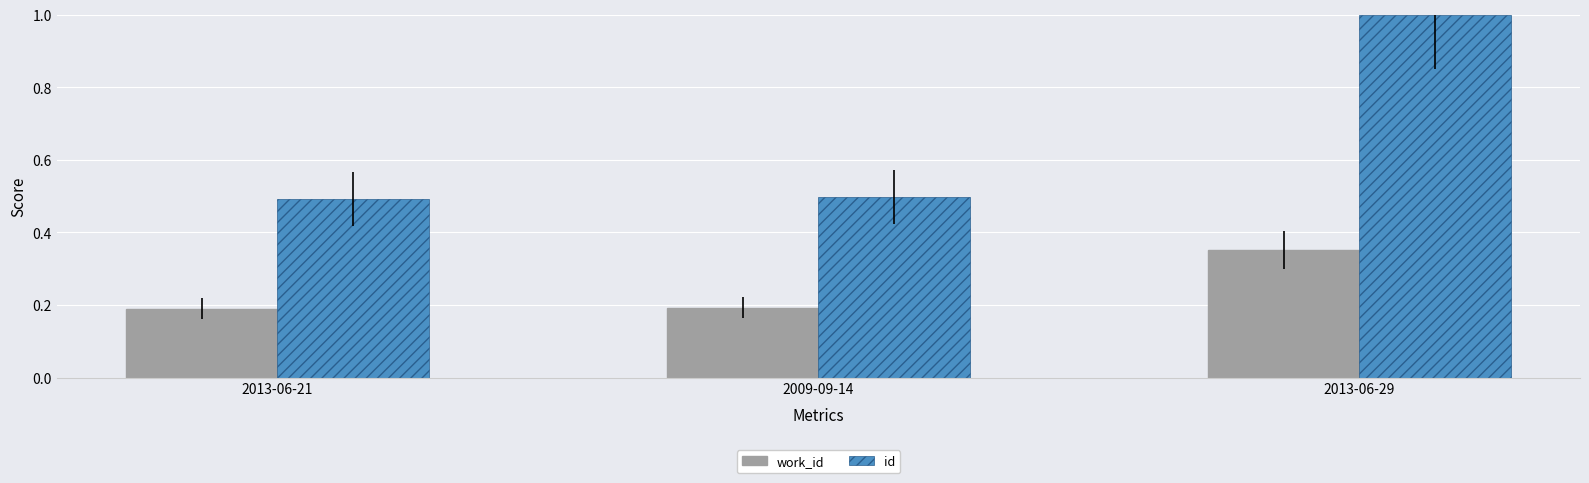

At how many categories does at least one series exceed 0?

3